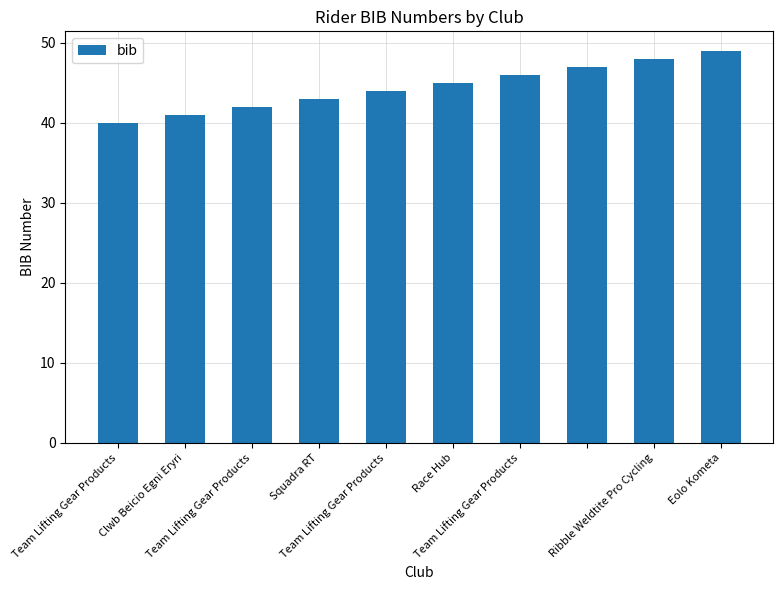

How many categories are shown in the chart?

10